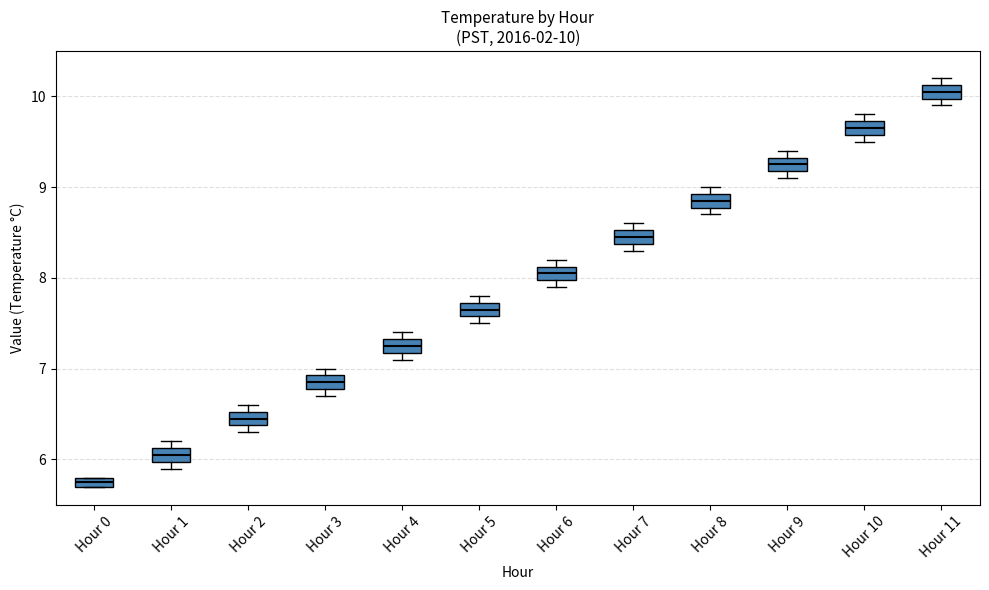

Which box has the lowest median line?

Hour 0